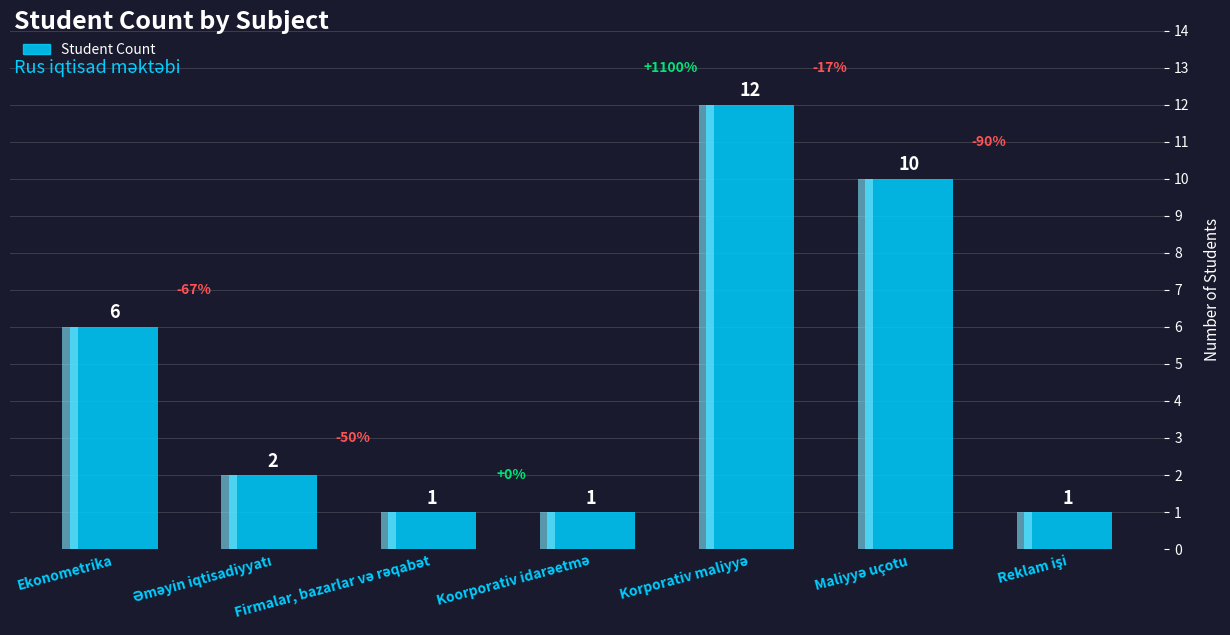

How many categories are shown in the chart?

7